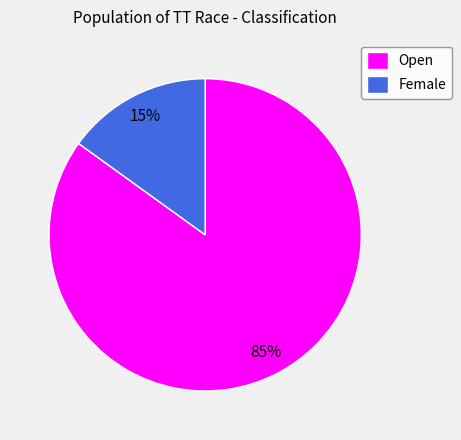

How many slices are in this pie chart?

2